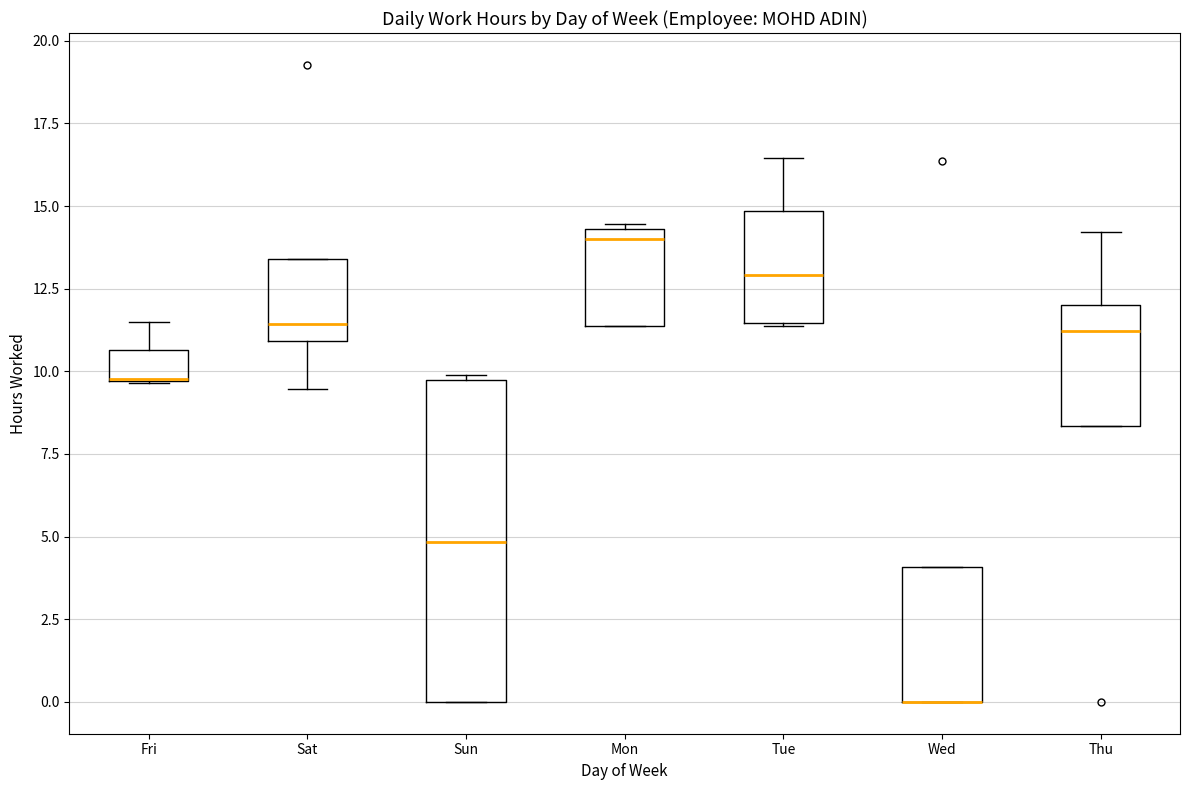

Which box is the tallest, from its lower edge to its upper edge?

Sun